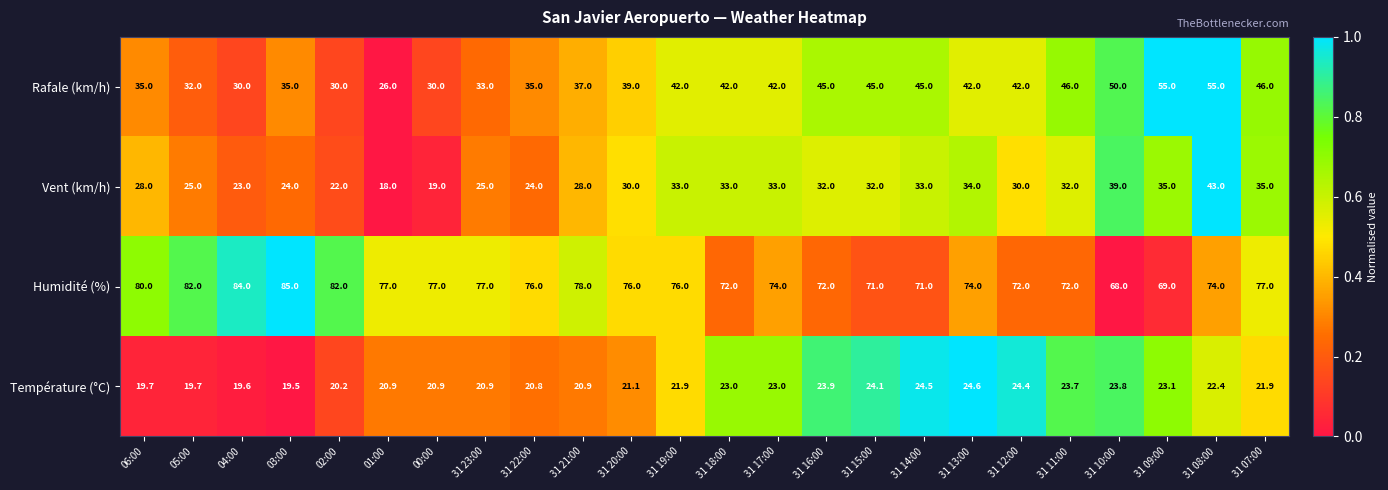

What is the total value across all series at 31 15:00?

172.1